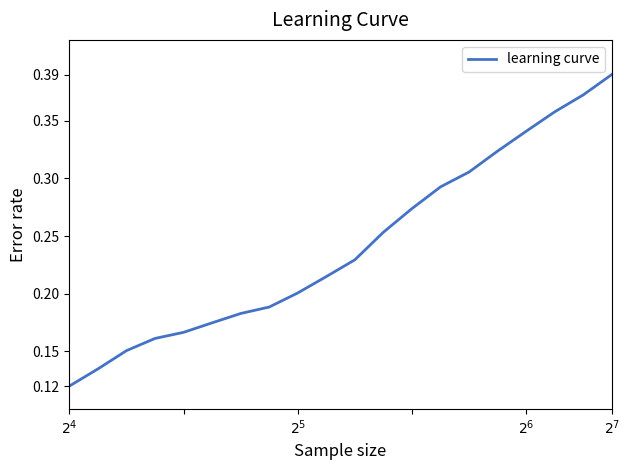

How many lines are shown in the chart?

1